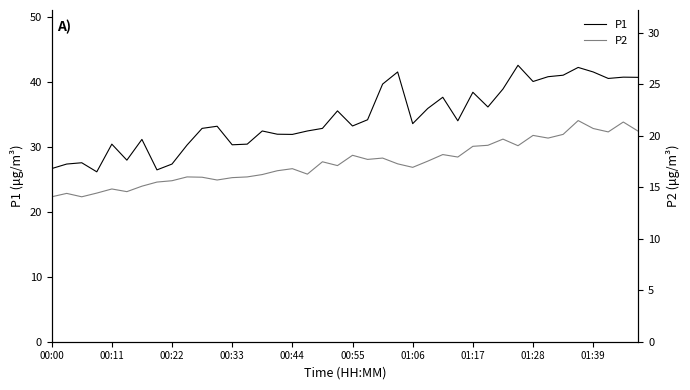

Between 34 and 35, which is larger?

35